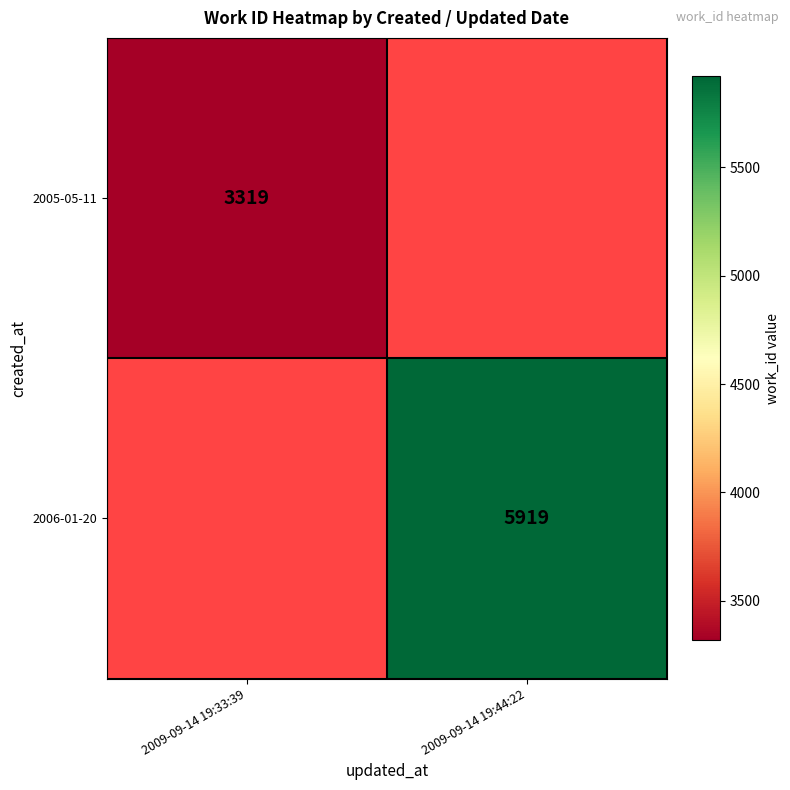

The 2006-01-20 series shows 5919 at 2009-09-14 19:44:22. True or false?

True